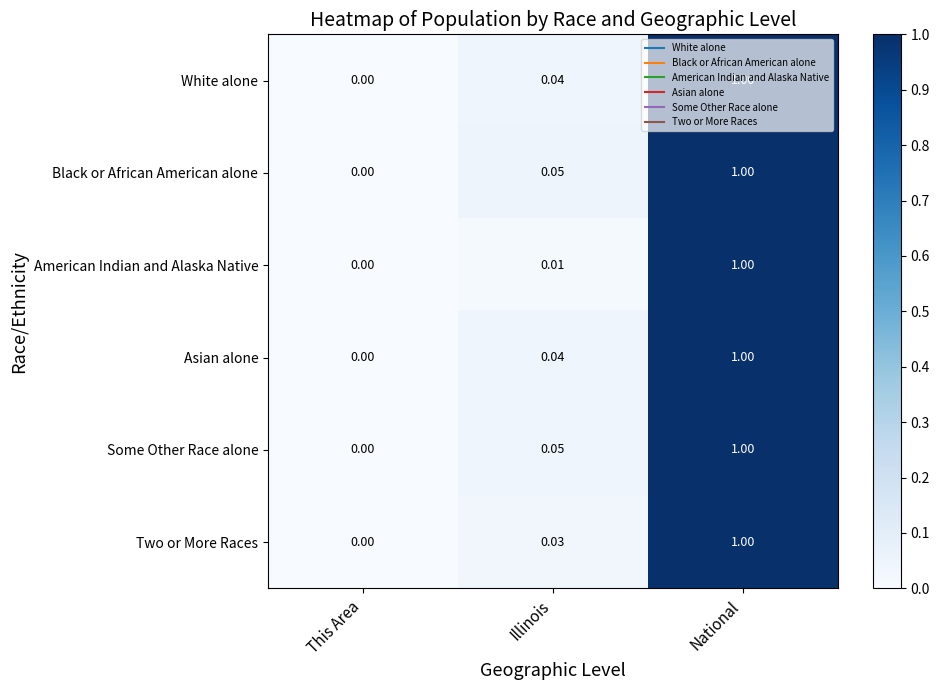

At which label is Black or African American alone closest to 0?

This Area